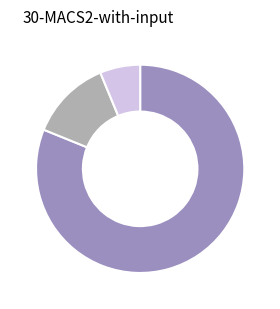

Is there any slice that represents more than half of the pie?

Yes